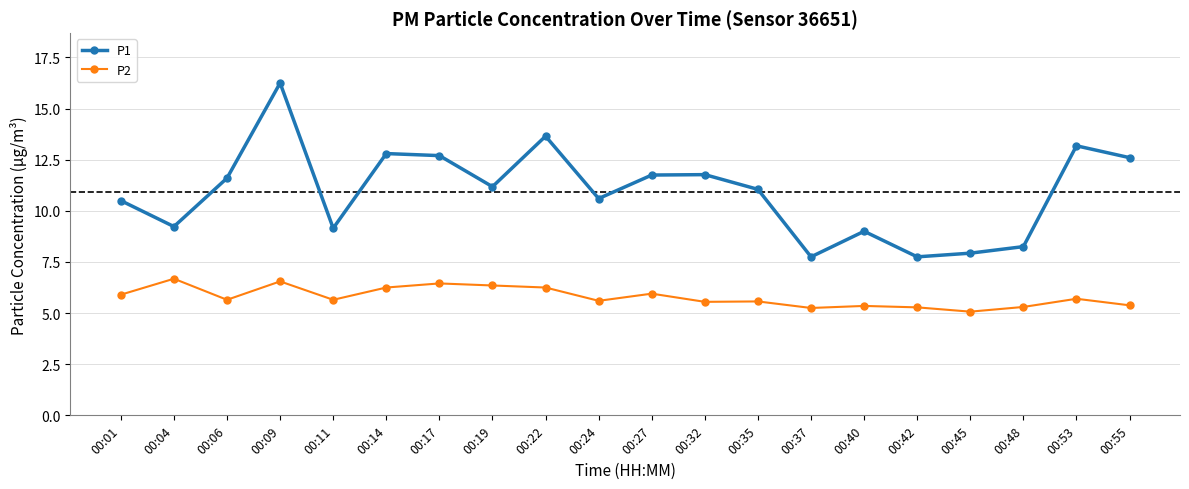

List the series in order of their overall mean, lowest first.

P2, P1